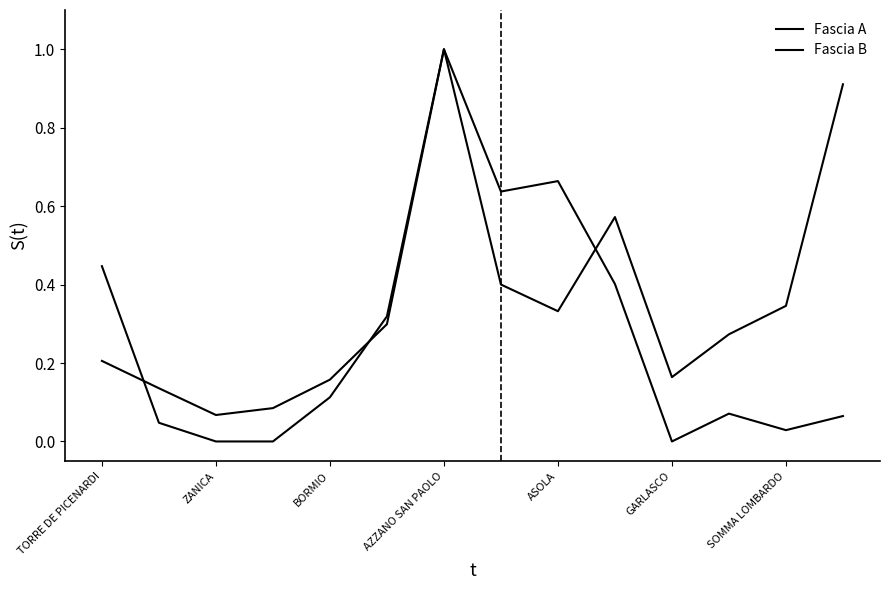

List the series in order of their peak value, highest first.

Fascia A, Fascia B